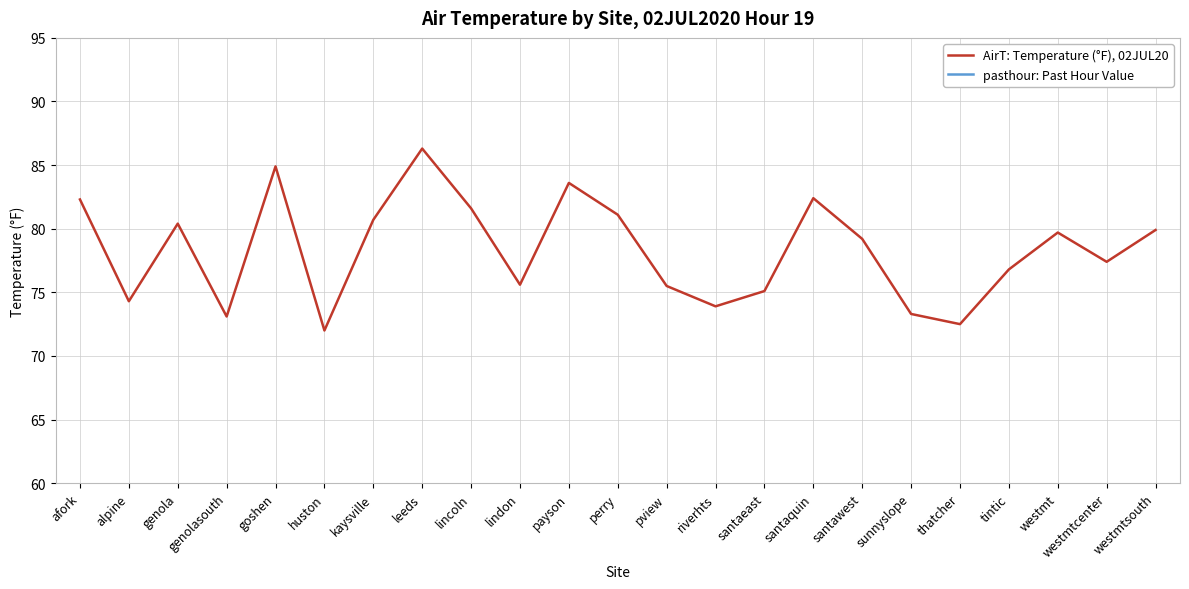

Between afork and riverhts, which is larger?

afork